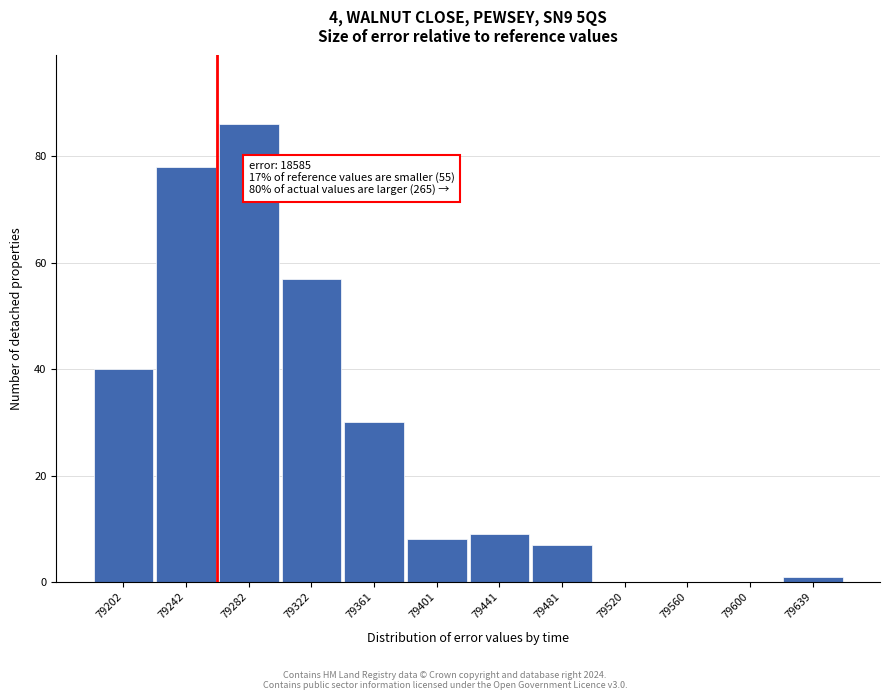

Reading left to right, what are all the values shown in this chart?

79202=40	79242=78	79282=86	79322=57	79361=30	79401=8	79441=9	79481=7	79520=0	79560=0	79600=0	79639=1